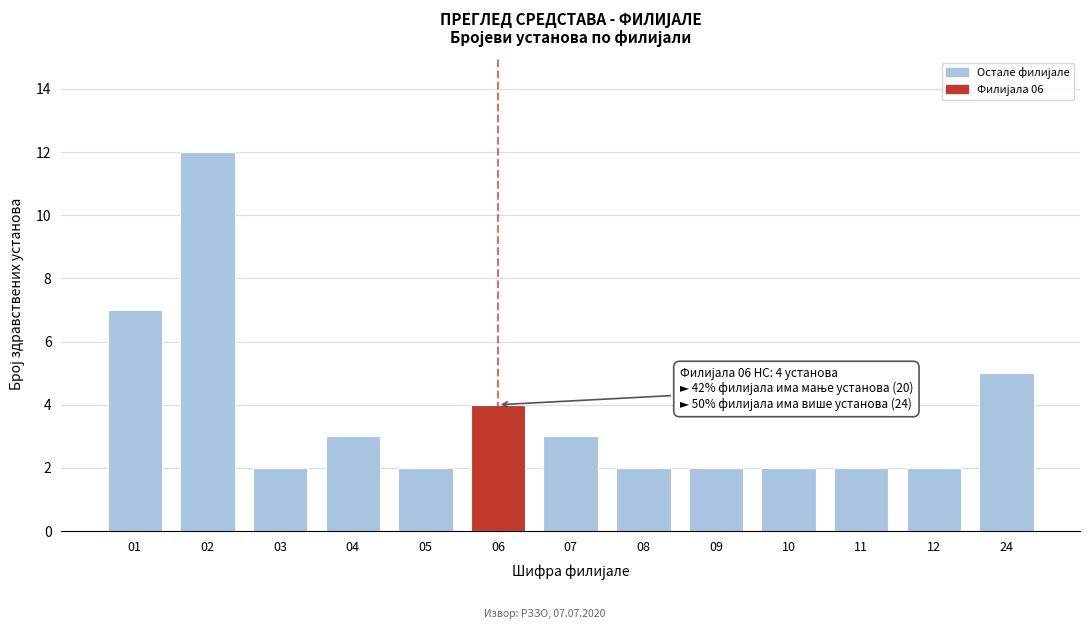

Reading right to left, what are all the values shown in this chart?

24=5	12=2	11=2	10=2	09=2	08=2	07=3	06=4	05=2	04=3	03=2	02=12	01=7